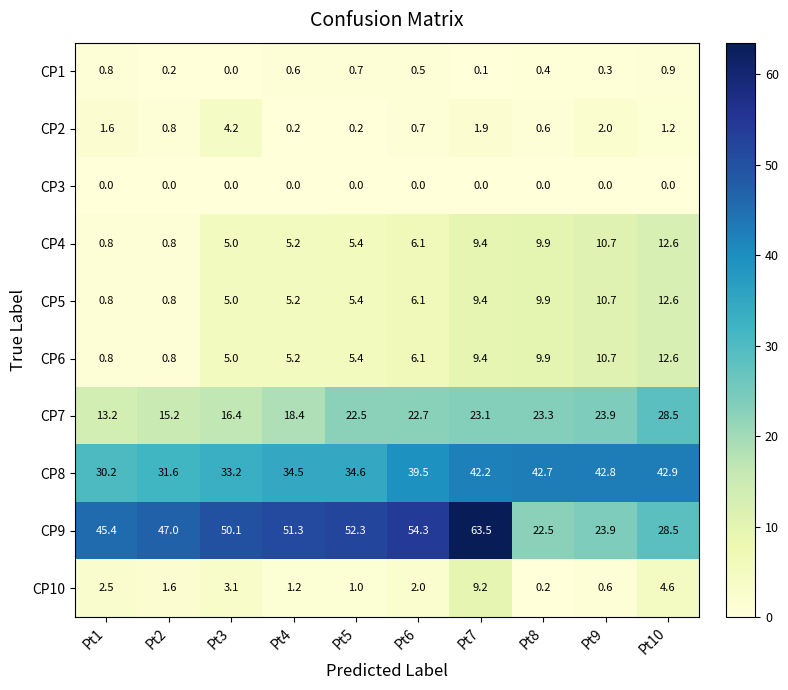

What is the approximate value of CP2 at Pt7?

1.9